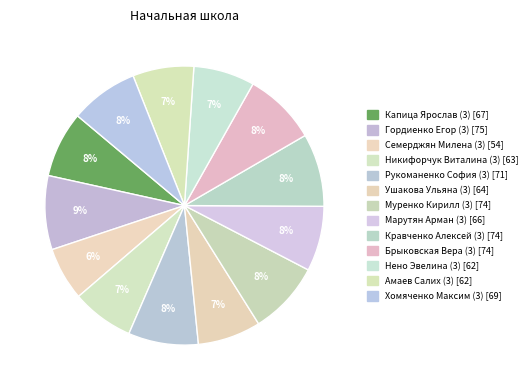

Does any single category account for the majority?

No